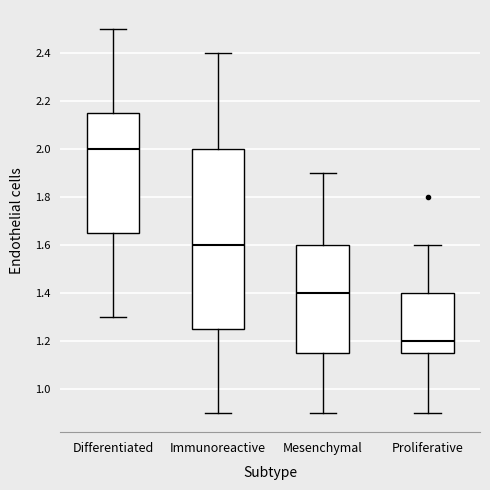

Which box's median line is the lowest?

Proliferative